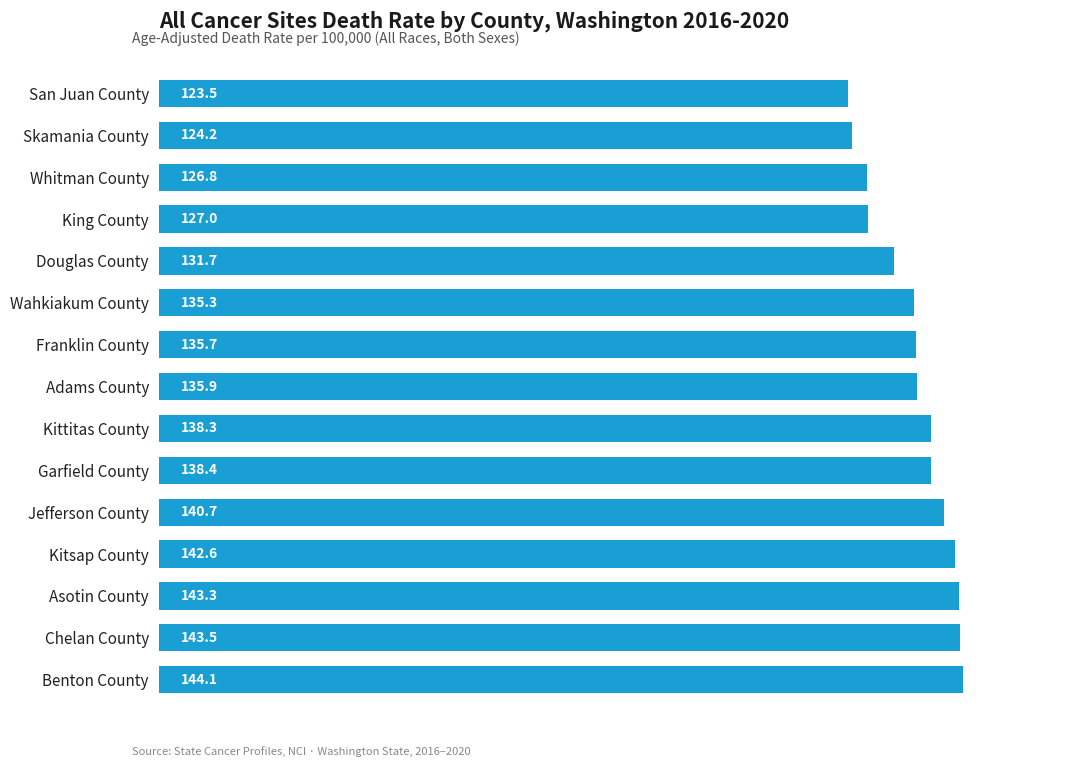

What is the maximum value shown in the chart?

144.1